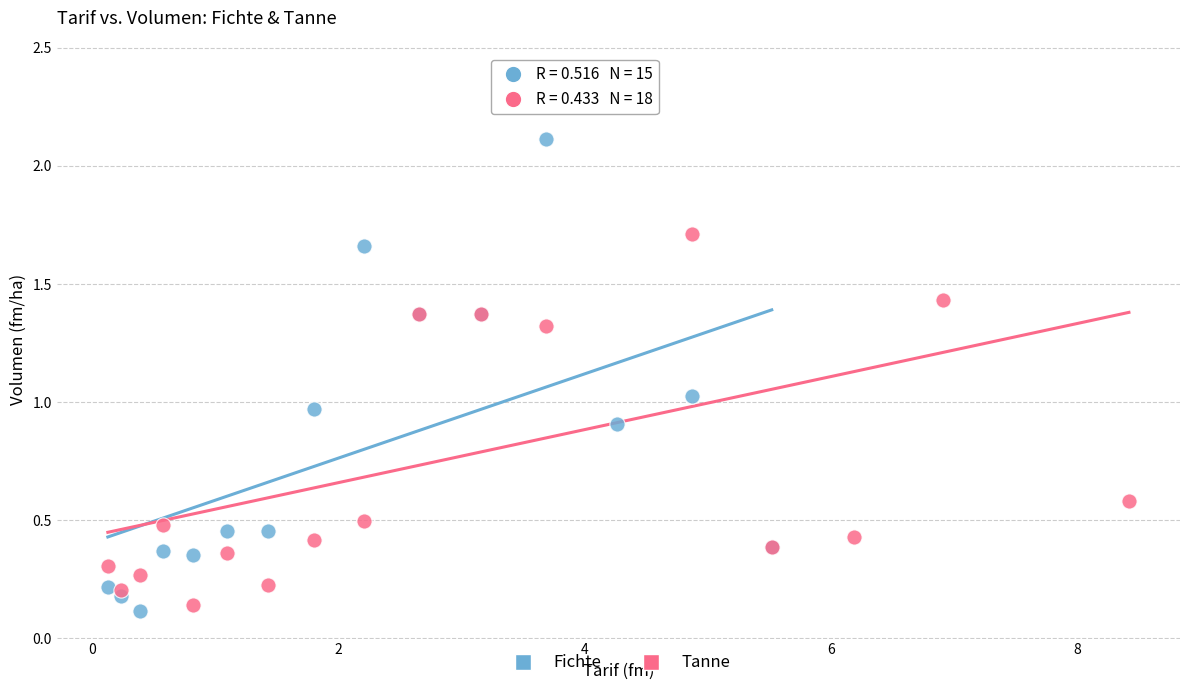

Which series reaches the maximum Y coordinate?

Tanne